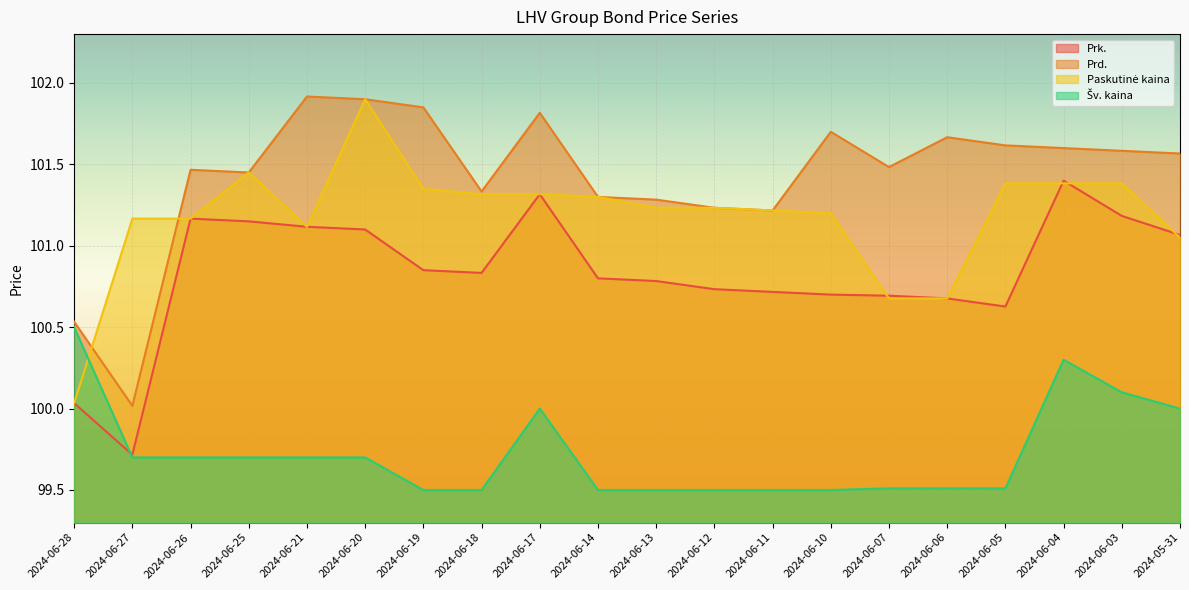

What are all the series names shown in the legend?

Prk., Prd., Paskutinė kaina, Šv. kaina